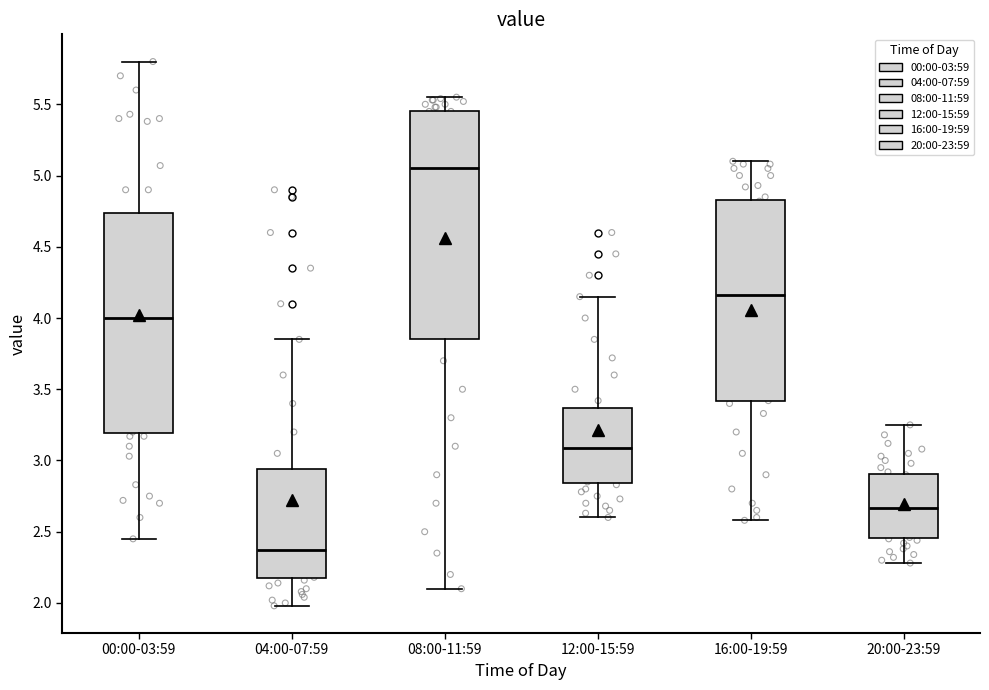

Reading left to right, transcribe this box plot: for each box, give where its median line is, the range the box spans, and where its two whiskers end, as read against the y-axis. The values are not printed on the chart, so give them approximately, as read against the axis.

00:00-03:59: median 4.00, box 3.20 to 4.75, whiskers 2.45 to 5.80
04:00-07:59: median 2.35, box 2.20 to 2.95, whiskers 2.00 to 3.85
08:00-11:59: median 5.05, box 3.85 to 5.45, whiskers 2.10 to 5.55
12:00-15:59: median 3.10, box 2.85 to 3.35, whiskers 2.60 to 4.15
16:00-19:59: median 4.15, box 3.40 to 4.85, whiskers 2.60 to 5.10
20:00-23:59: median 2.65, box 2.45 to 2.90, whiskers 2.30 to 3.25